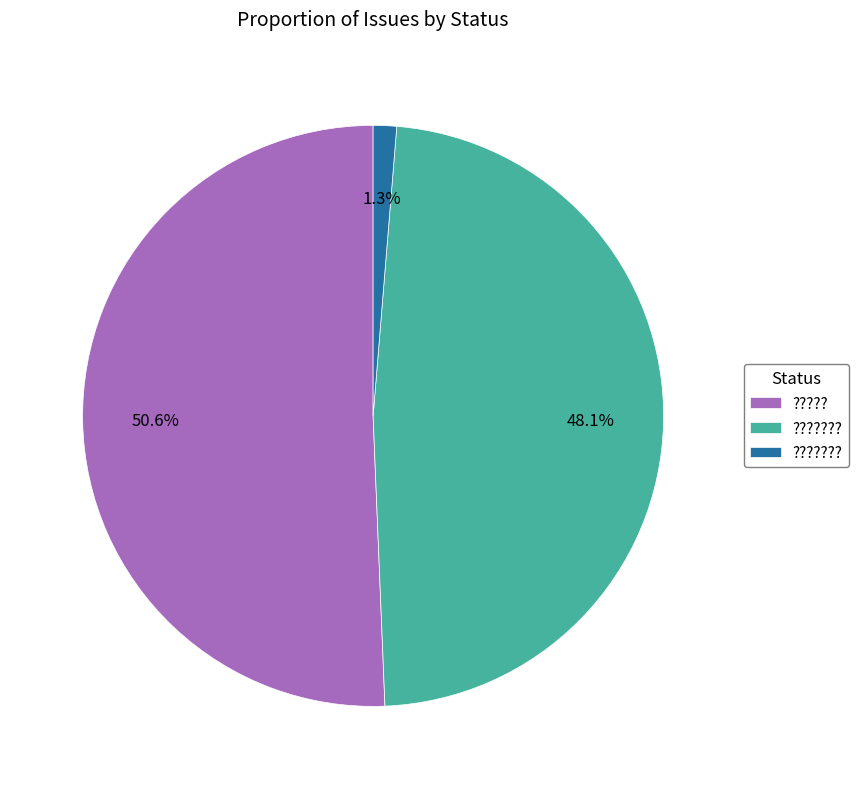

Is there a majority slice in this chart?

Yes